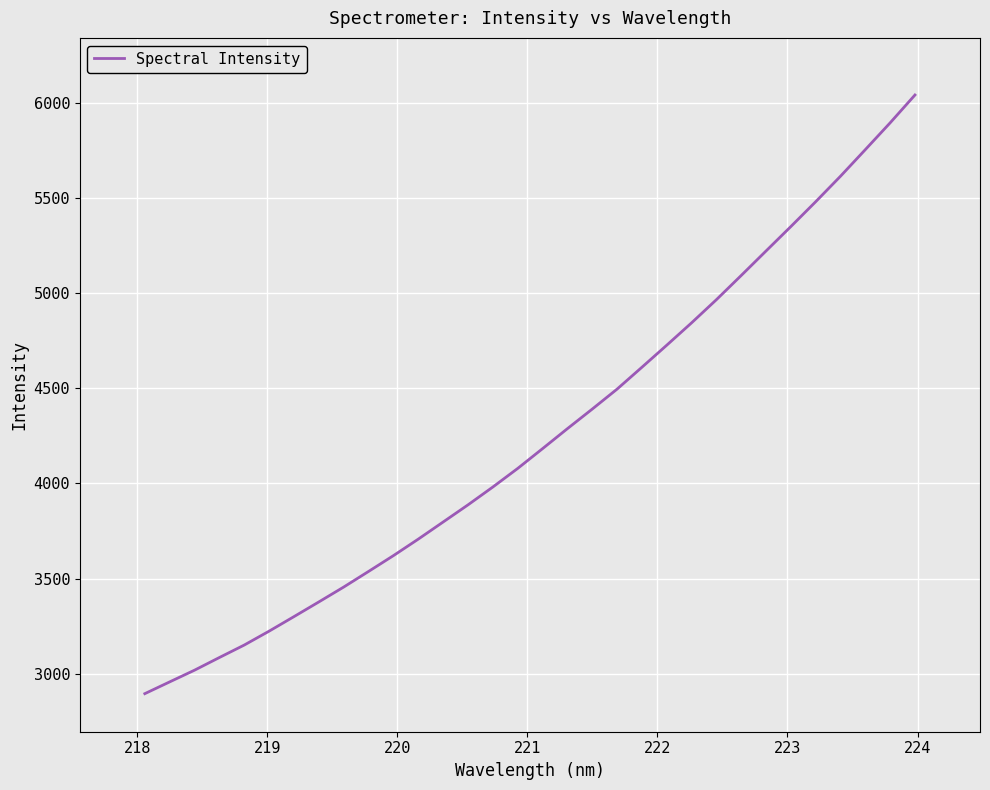

Does the chart display data point markers on the line(s)?

No